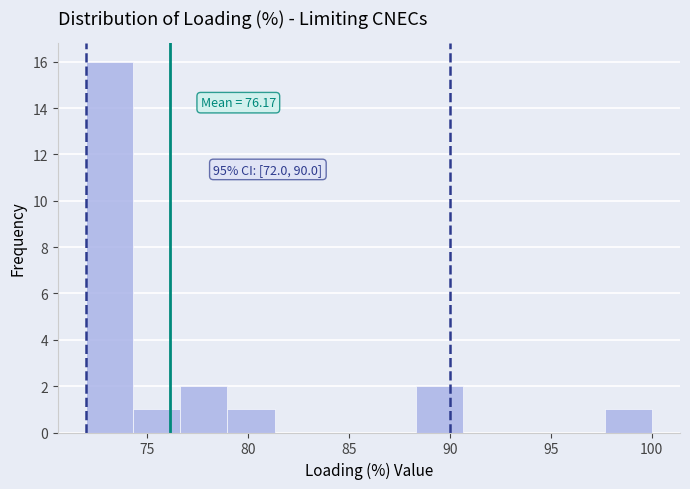

Which range on the x-axis has the tallest bar?

72.0 to 74.5